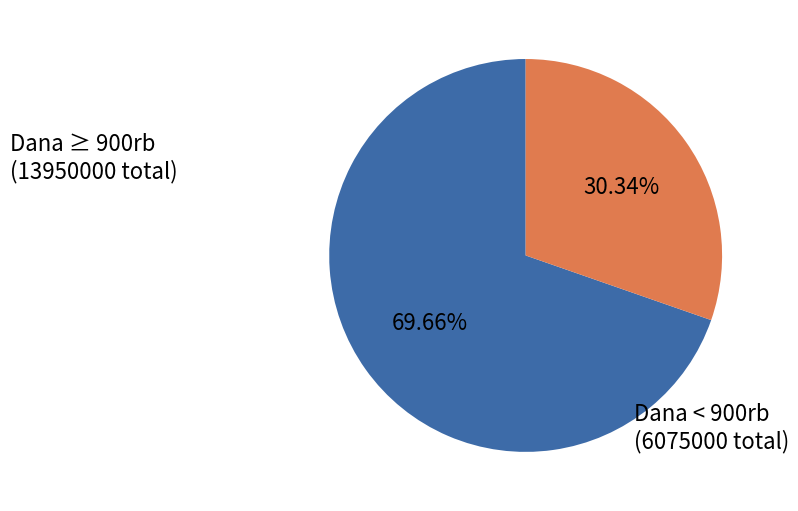

Does any single category account for the majority?

Yes